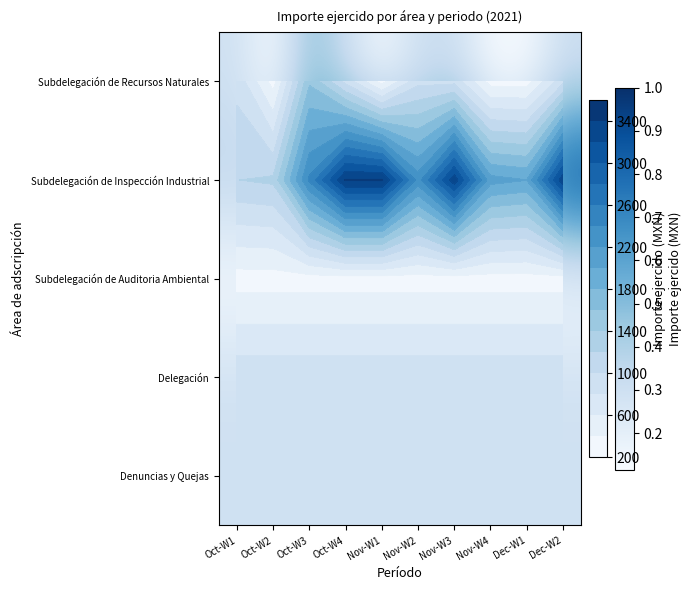

Where is Denuncias y Quejas nearest to the value 937?

Oct-W1